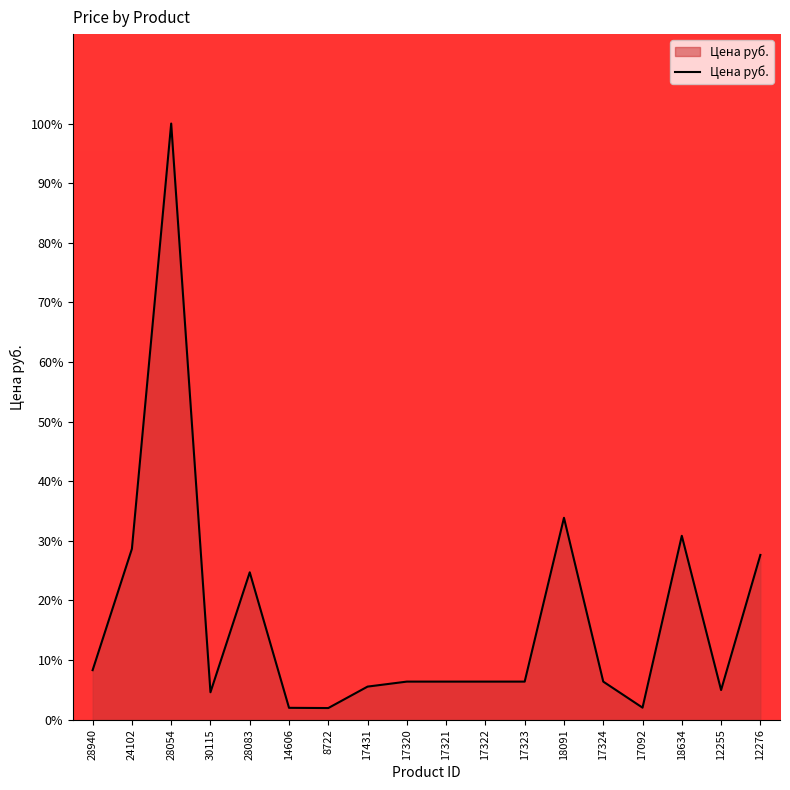

What position from the left is 18634?

16